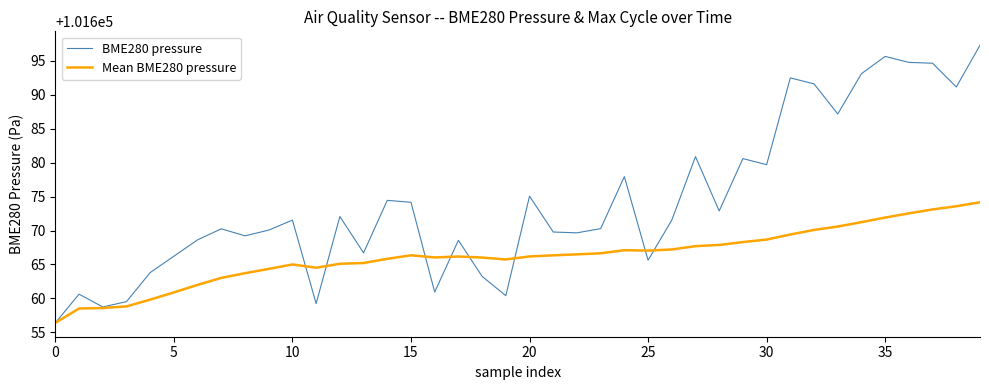

Does the chart have visible grid lines?

No